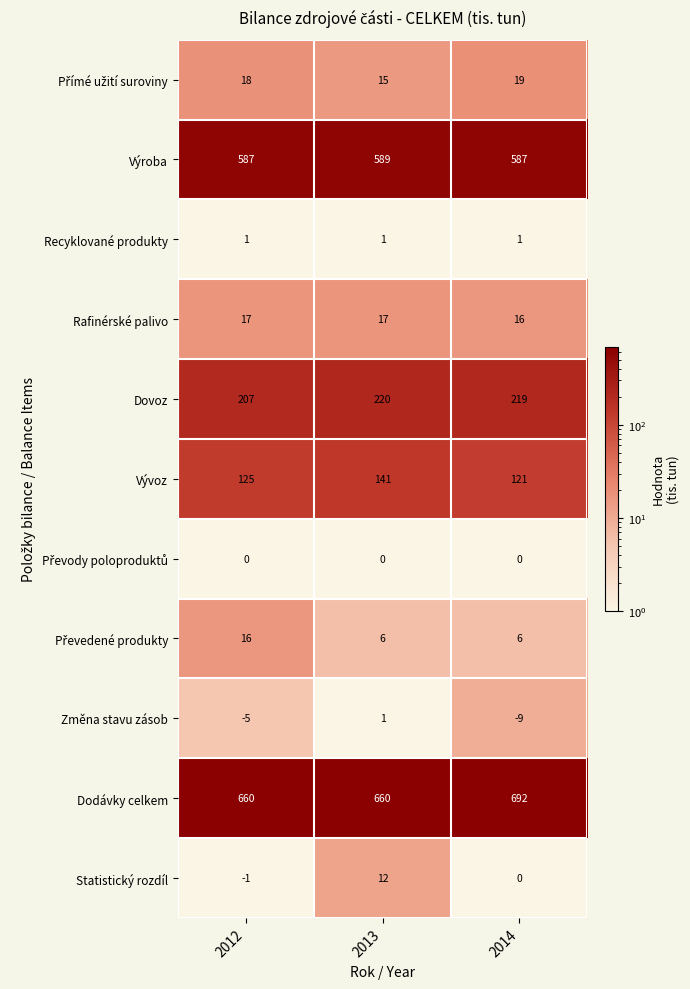

How many Změna stavu zásob values are between -9 and 1?

3